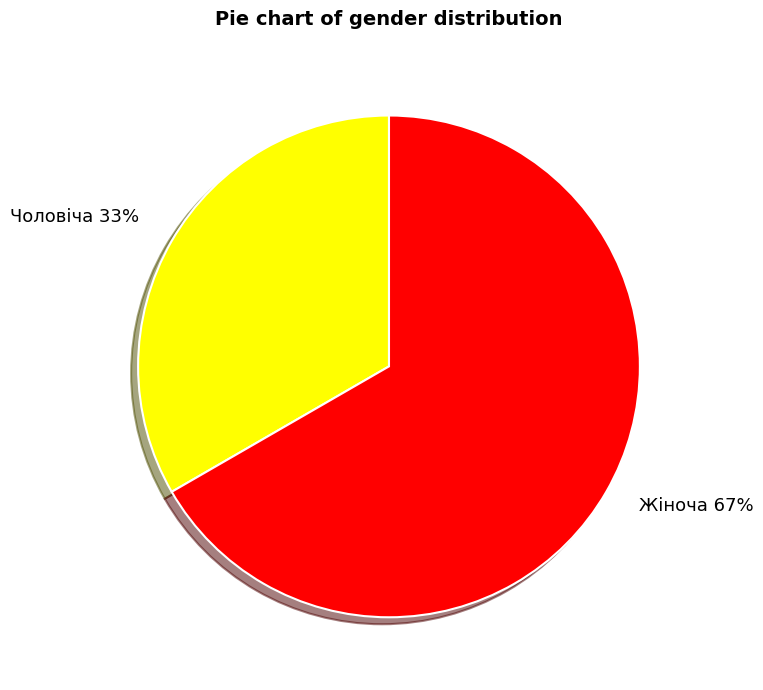

To the nearest percent, what is the average slice percentage?

50%